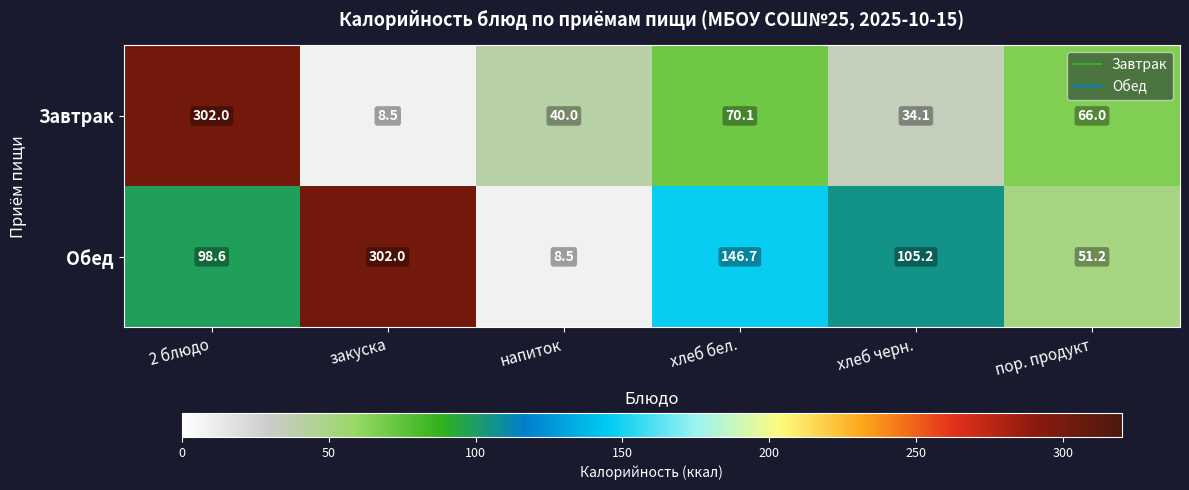

What is the maximum value for Обед?

302.0